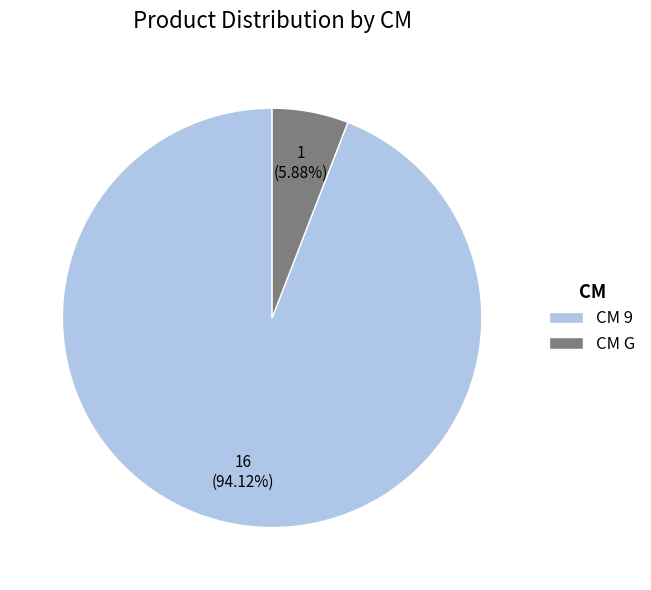

Combined, do CM G and CM 9 account for over 50%?

Yes